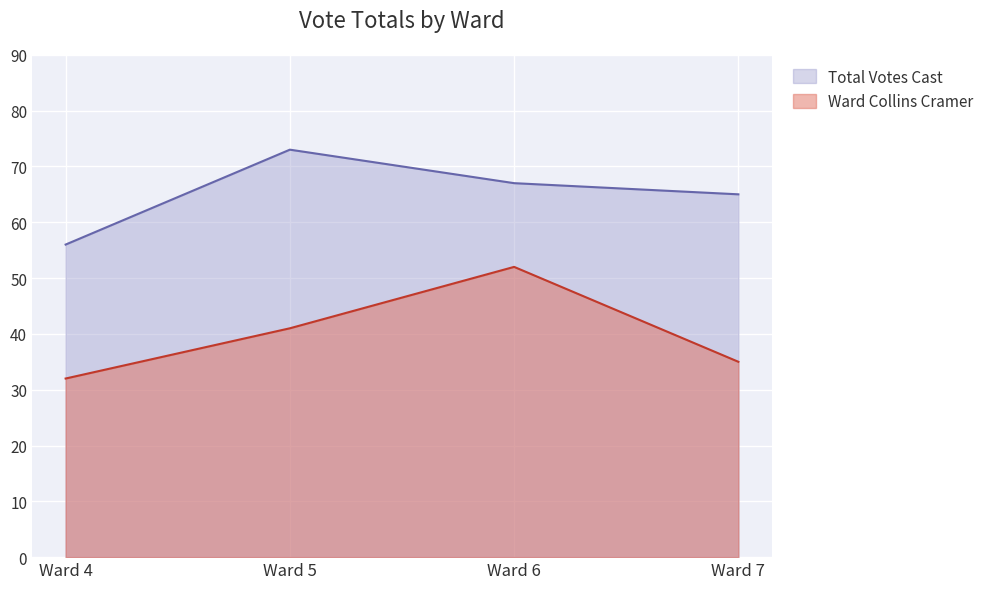

Reading left to right, extract all data points from this chart.

Ward Collins Cramer: 32	41	52	35
Total Votes Cast: 56	73	67	65